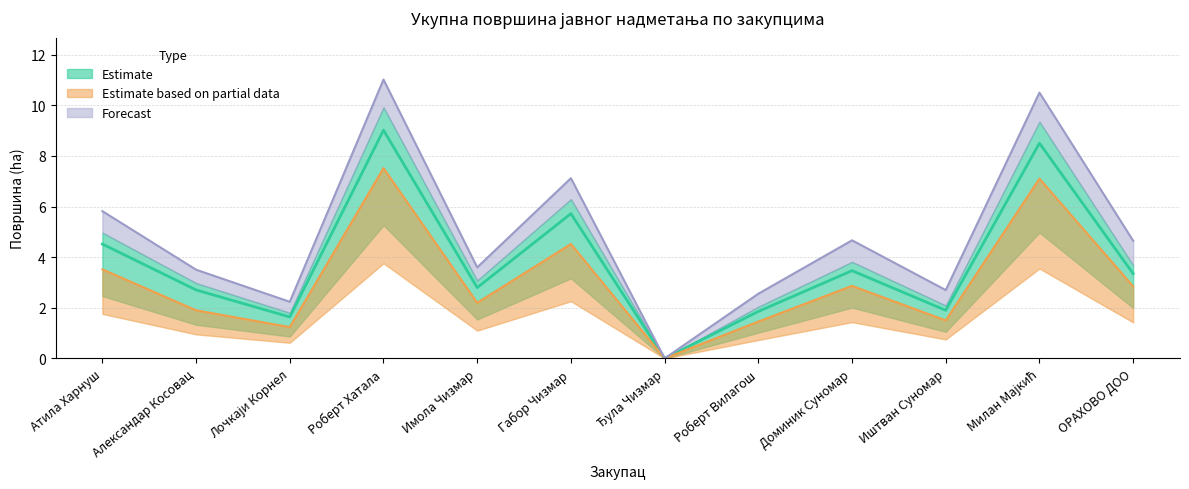

At which category does the chart reach its peak across all series?

Роберт Хатала